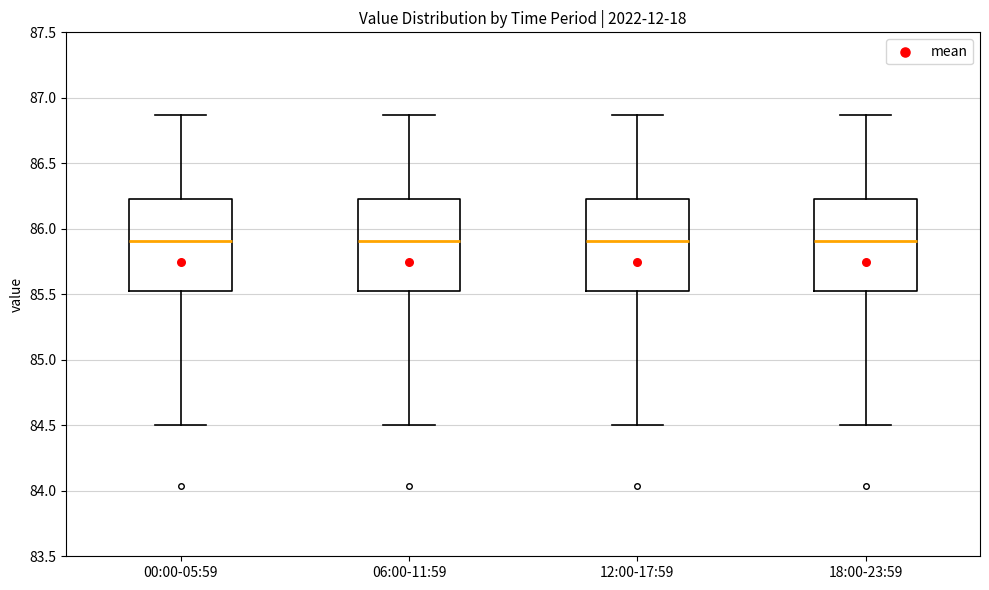

Reading left to right, transcribe this box plot: for each box, give where its median line is, the range the box spans, and where its two whiskers end, as read against the y-axis. The values are not printed on the chart, so give them approximately, as read against the axis.

00:00-05:59: median 85.90, box 85.50 to 86.25, whiskers 84.50 to 86.85
06:00-11:59: median 85.90, box 85.50 to 86.25, whiskers 84.50 to 86.85
12:00-17:59: median 85.90, box 85.50 to 86.25, whiskers 84.50 to 86.85
18:00-23:59: median 85.90, box 85.50 to 86.25, whiskers 84.50 to 86.85